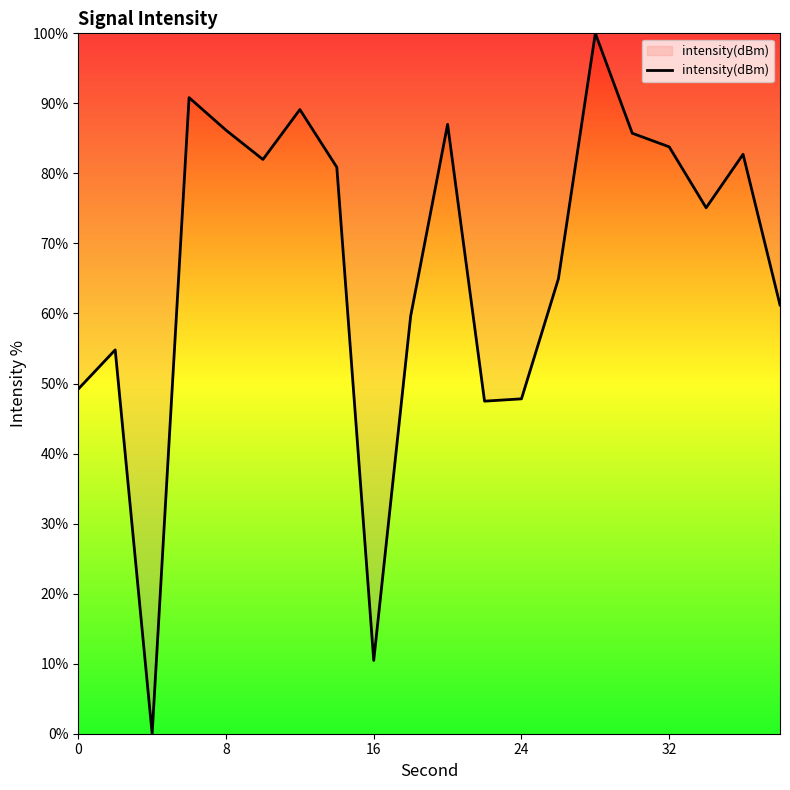

What is the maximum value shown in the chart?

100.0